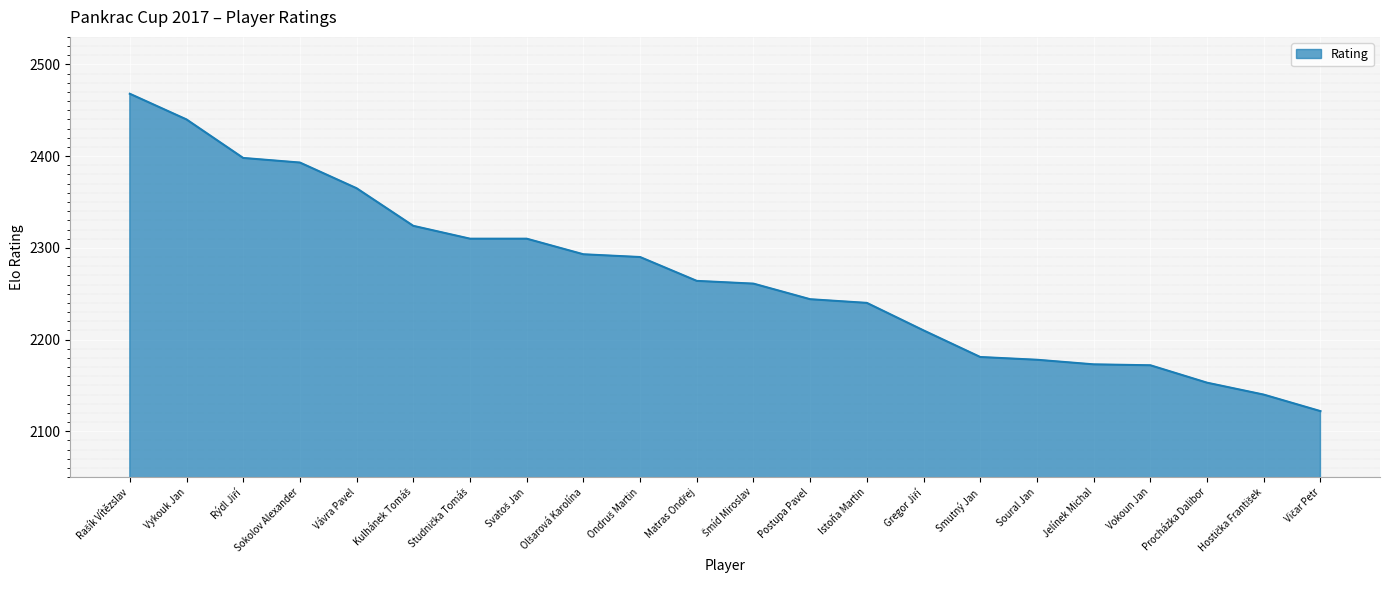

What is the difference between the maximum and minimum values?

346